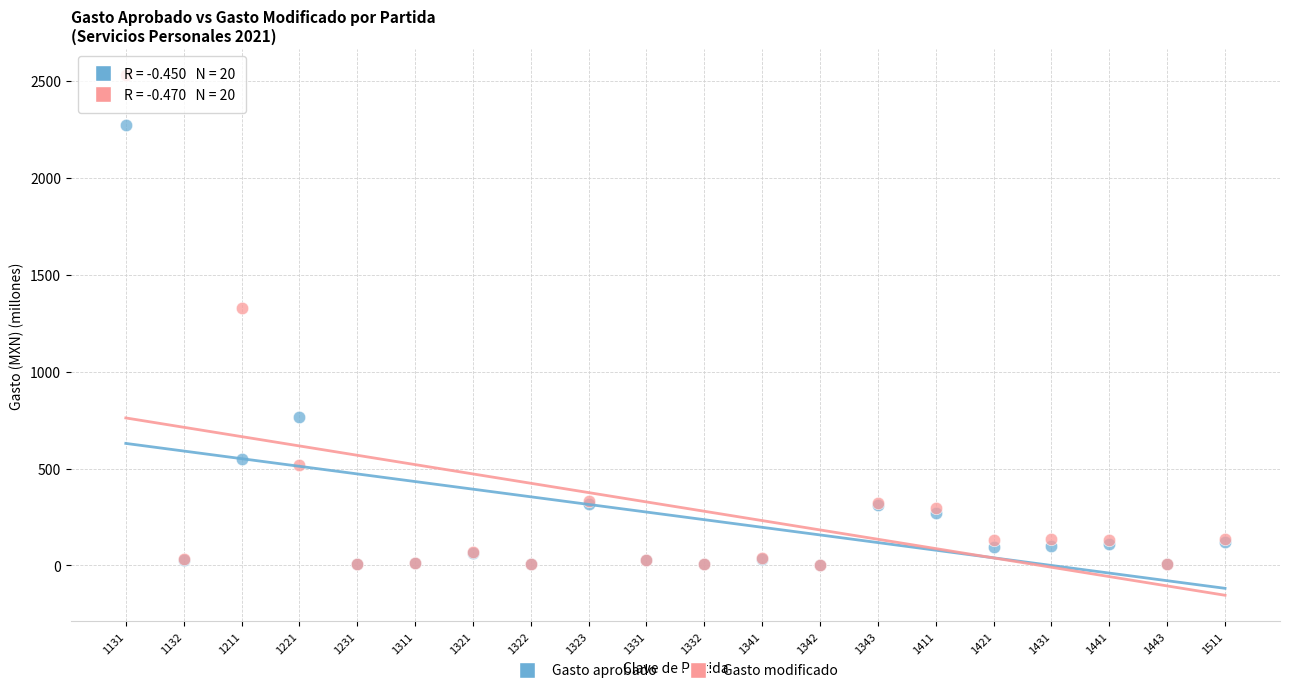

Across all series, what Y value is closest to 1265?

1330.6